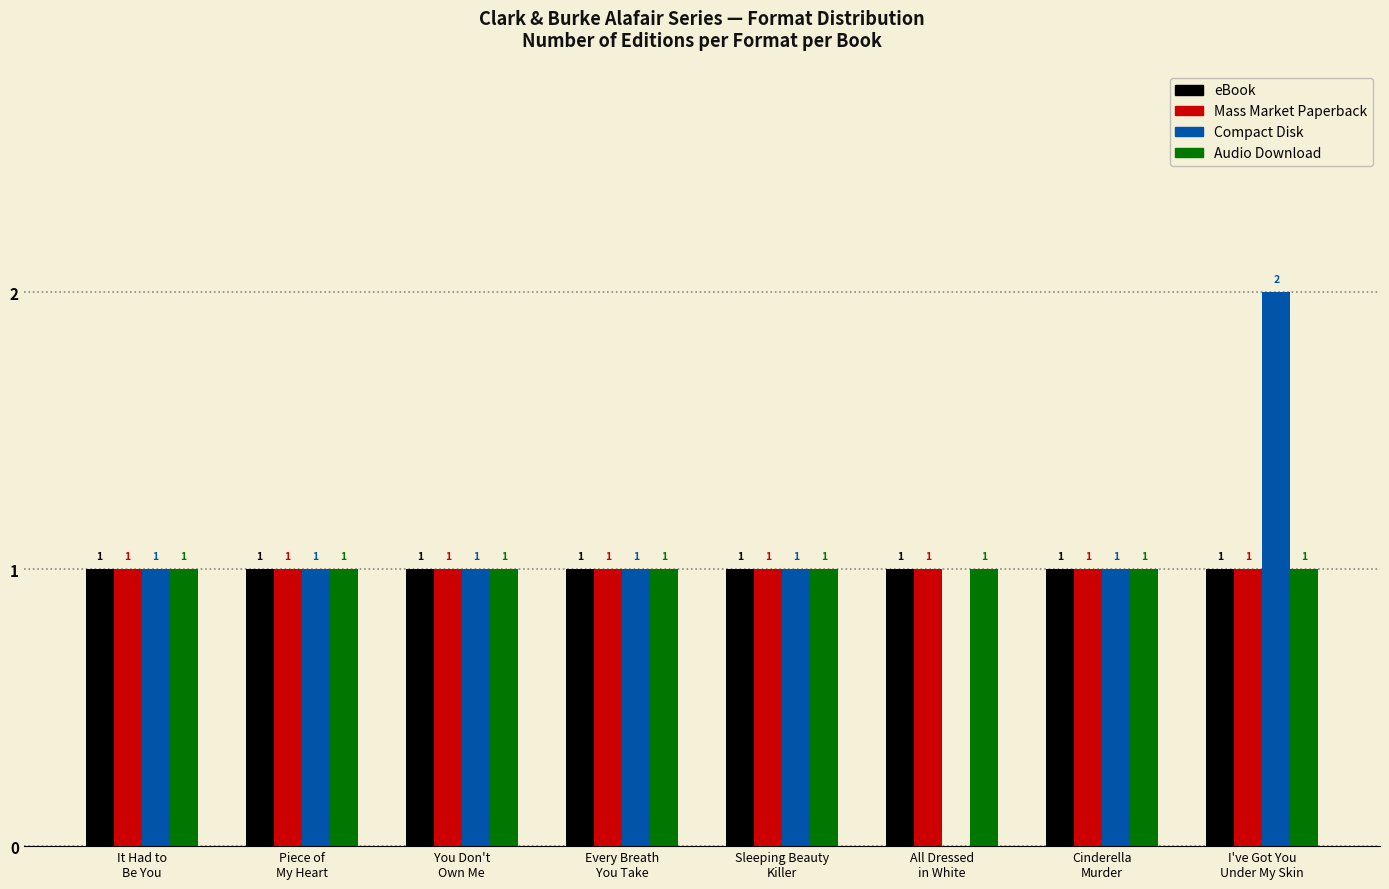

What is the sum of all Audio Download values?

8